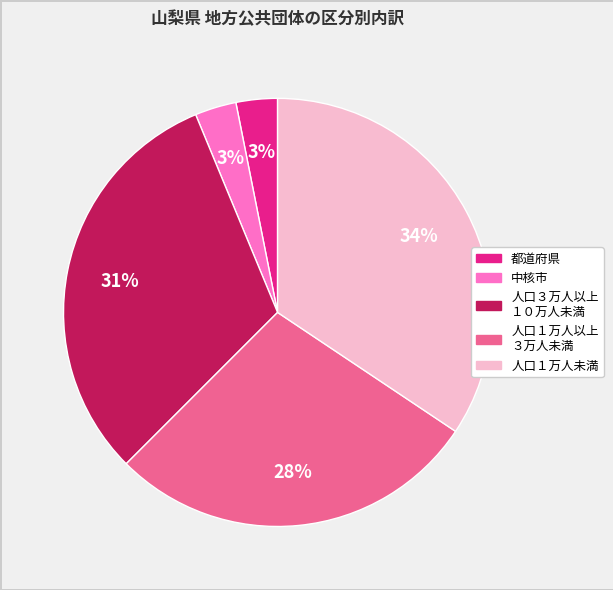

Does any single category account for the majority?

No